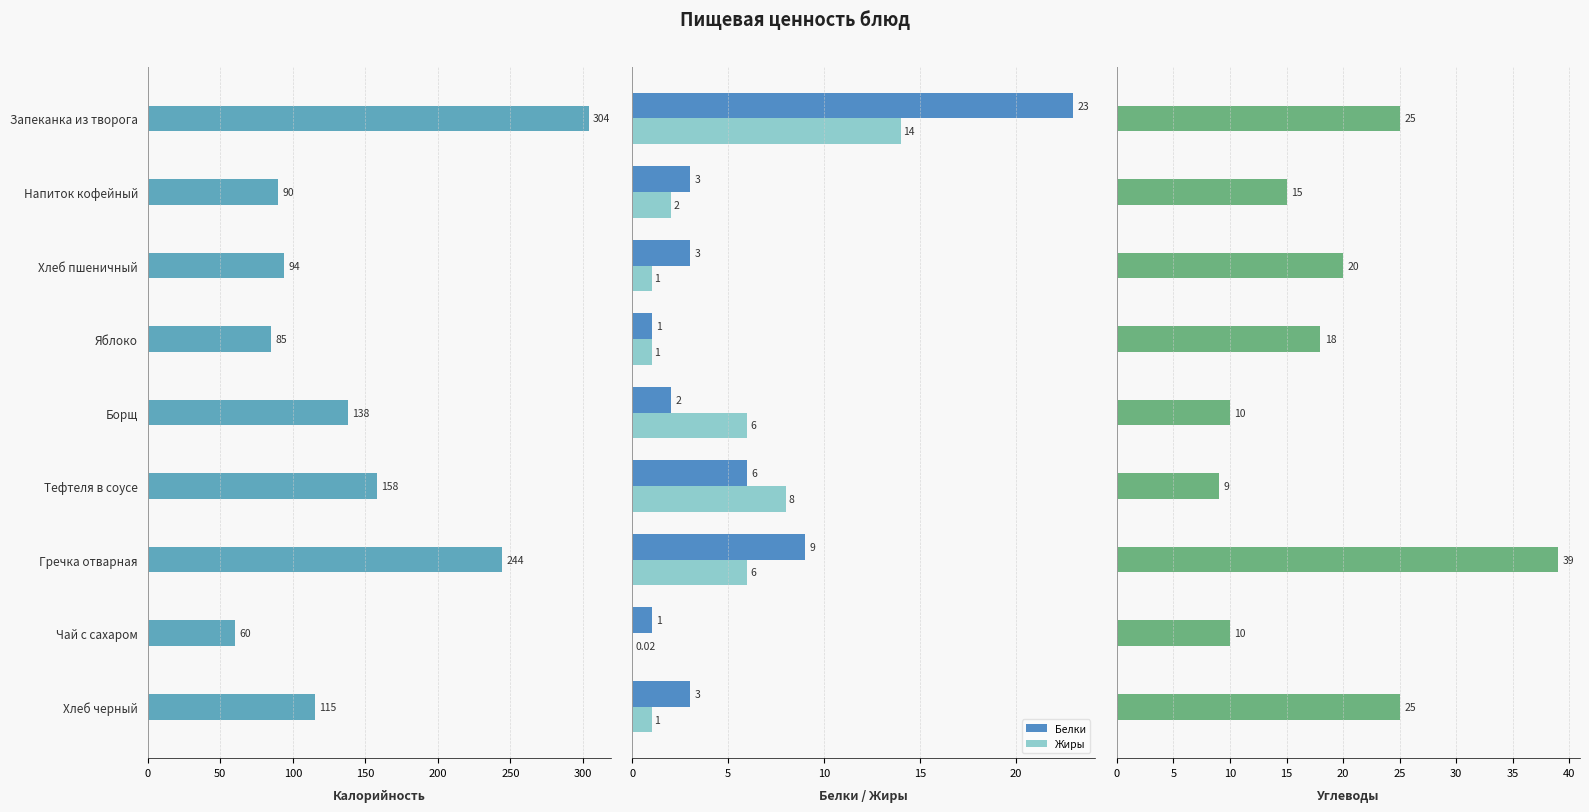

What is the difference between the second highest and minimum values in the Жиры series?

8.0